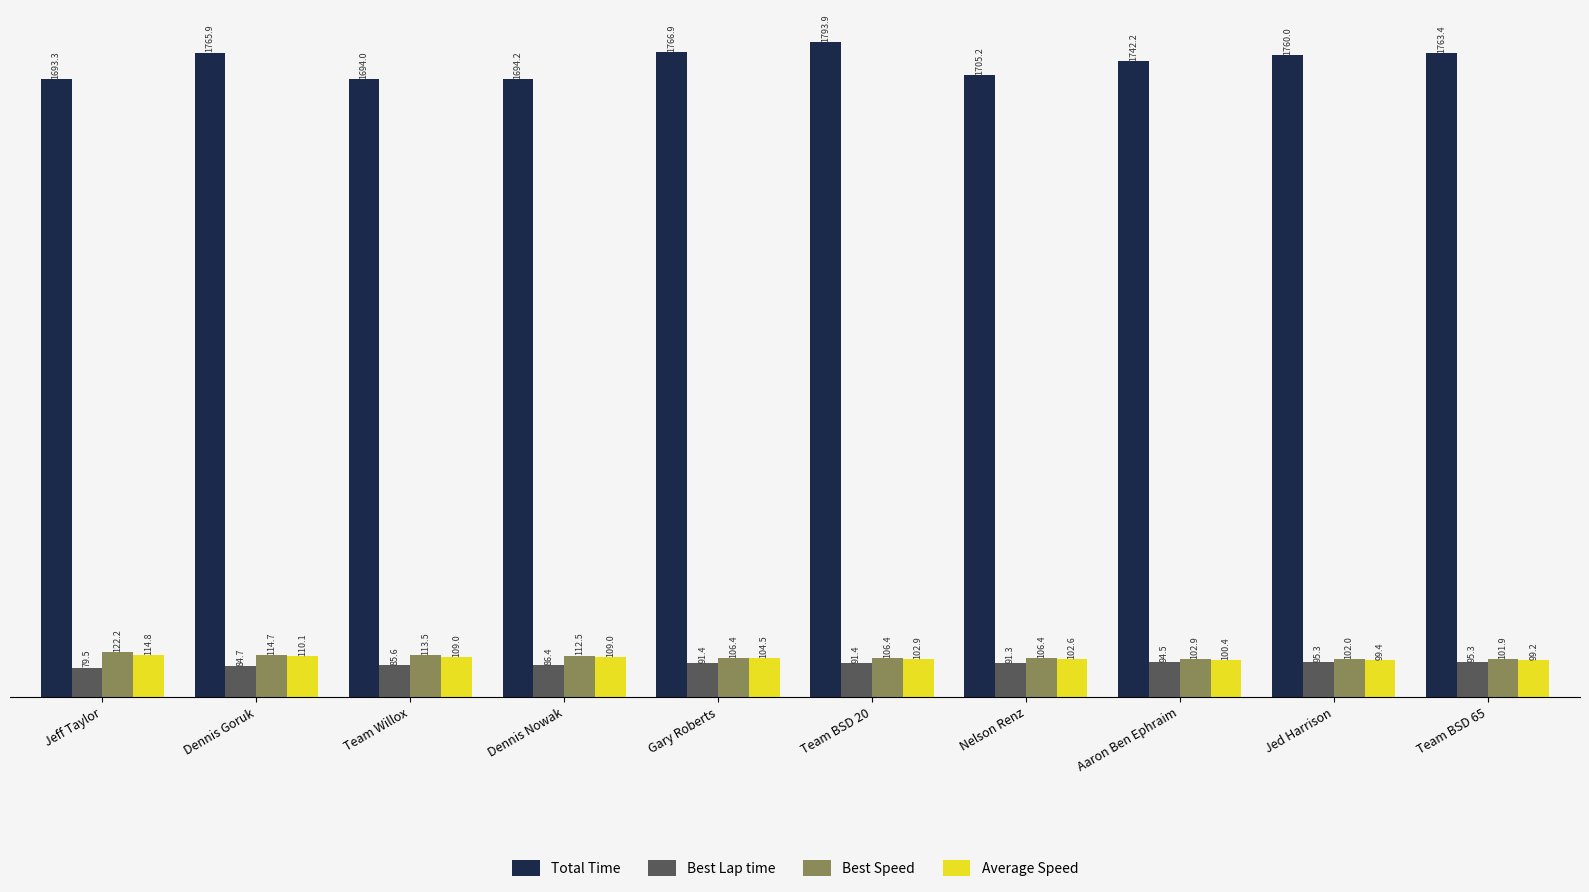

Which series has the largest total across all categories?

Total Time